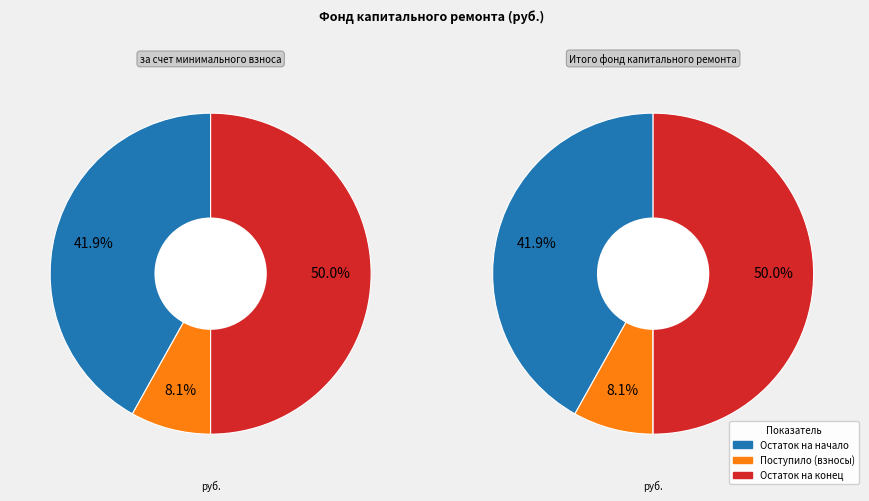

The Остаток на начало slice represents 27% of the pie. True or false?

False